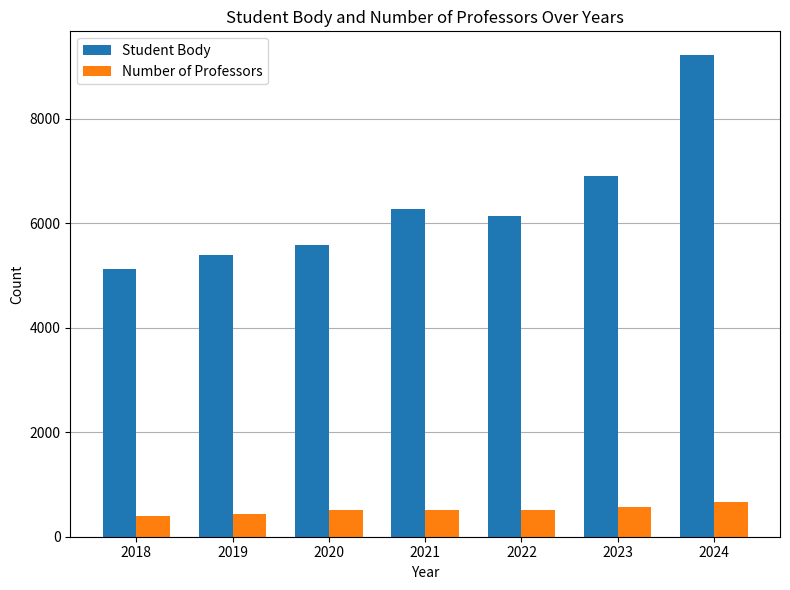

What is the total value across all series at 2018?

5523